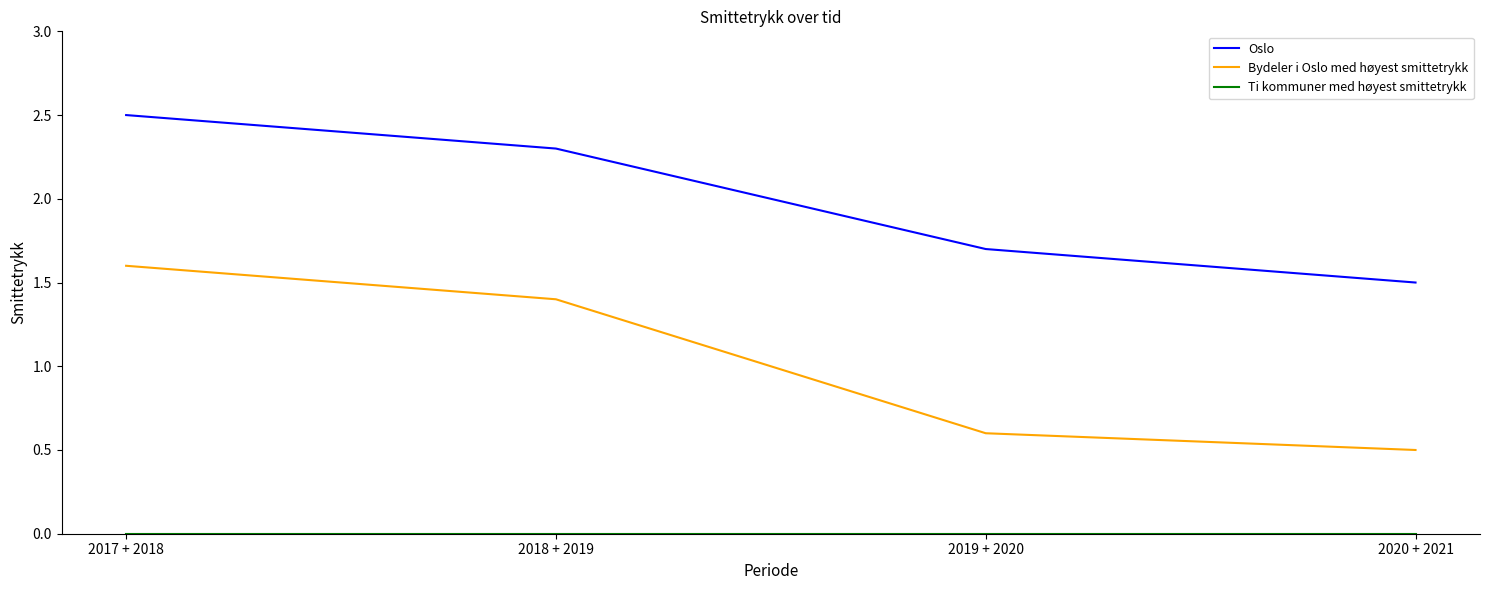

The value of Oslo at 2020 + 2021 is 1.5. True or false?

True